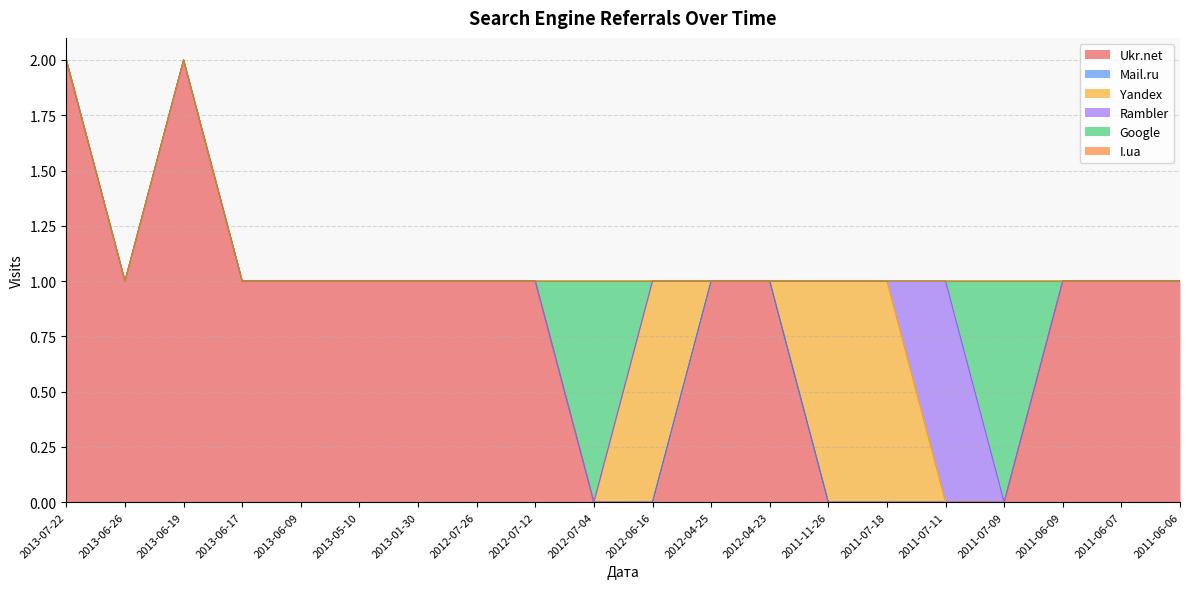

Reading left to right, transcribe all the data shown in this chart.

Ukr.net: 2	1	2	1	1	1	1	1	1	0	0	1	1	0	0	0	0	1	1	1
Mail.ru: 0	0	0	0	0	0	0	0	0	0	0	0	0	0	0	0	0	0	0	0
Yandex: 0	0	0	0	0	0	0	0	0	0	1	0	0	1	1	0	0	0	0	0
Rambler: 0	0	0	0	0	0	0	0	0	0	0	0	0	0	0	1	0	0	0	0
Google: 0	0	0	0	0	0	0	0	0	1	0	0	0	0	0	0	1	0	0	0
I.ua: 0	0	0	0	0	0	0	0	0	0	0	0	0	0	0	0	0	0	0	0